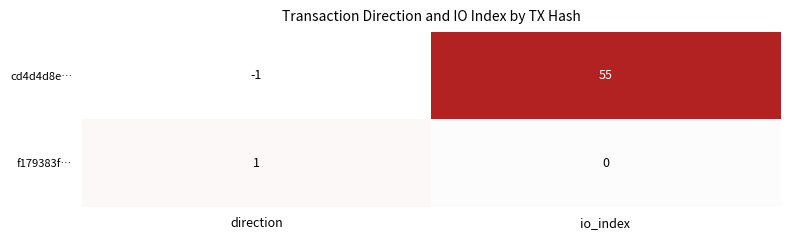

At which category is the sum across all series the highest?

io_index